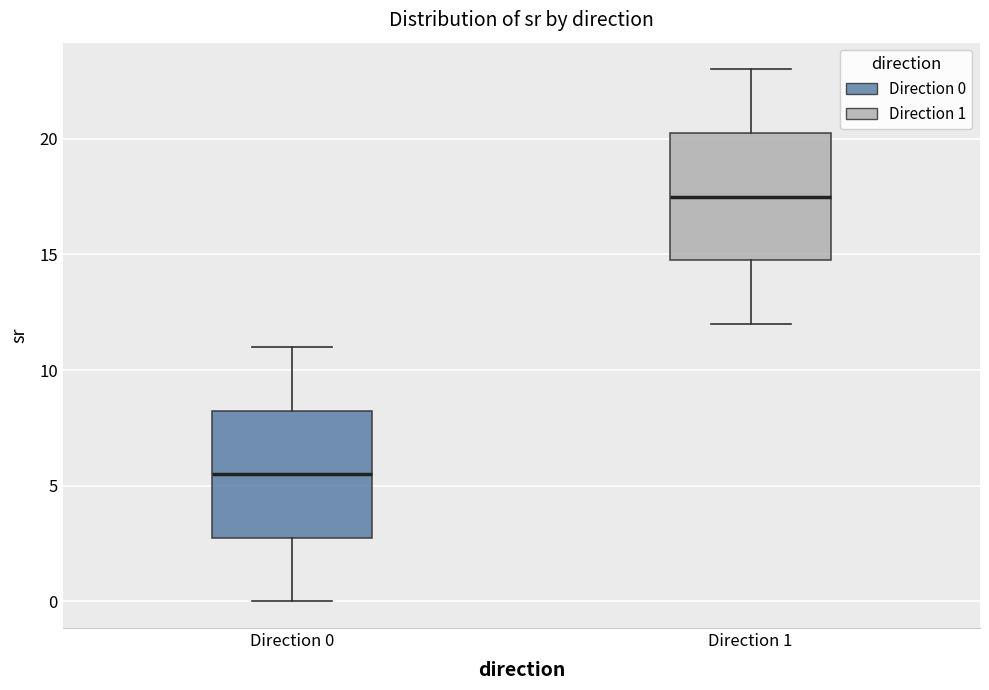

Reading left to right, read every box against the y-axis: the position of its median line, the range the box covers, and the ends of its whiskers. The values are not printed on the chart, so give them approximately, as read against the axis.

Direction 0: median 5.5, box 3.0 to 8.5, whiskers 0.0 to 11.0
Direction 1: median 17.5, box 15.0 to 20.5, whiskers 12.0 to 23.0